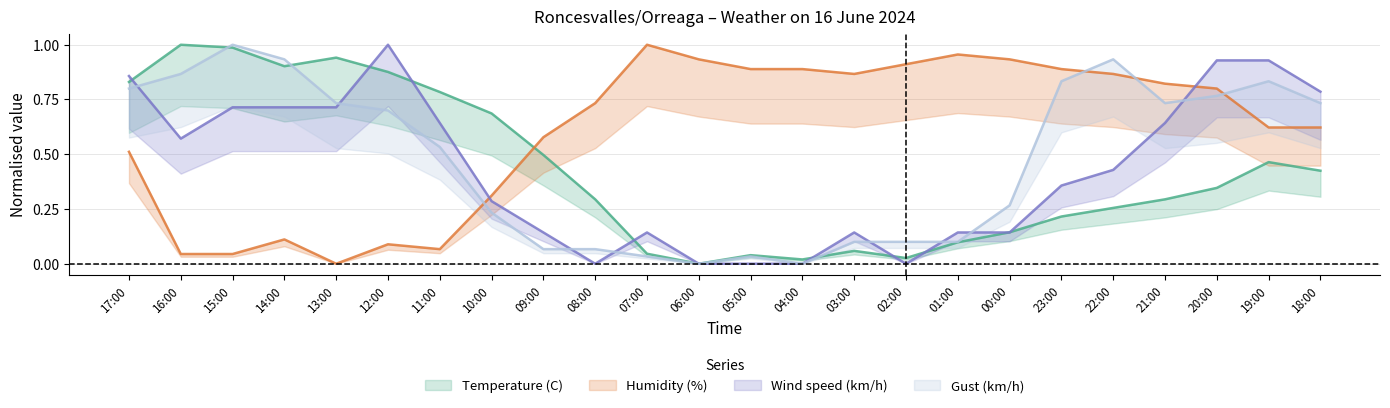

List the series in order of their peak value, highest first.

Temperature (C), Humidity (%), Wind speed (km/h), Gust (km/h)